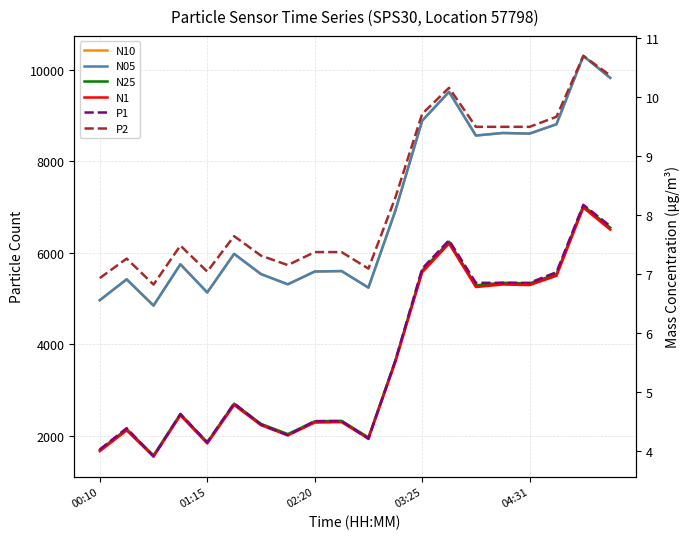

Reading left to right, extract all data points from this chart.

N10: 4962.2	5418.5	4843.9	5747.3	5131.2	5975.1	5533.3	5309.6	5589.1	5599.1	5236.9	6915.1	8888.7	9519.8	8565.1	8620.7	8607.6	8811.4	10306.8	9827.1
N05: 4961.9	5418.2	4843.6	5747.0	5130.9	5974.7	5533.0	5309.3	5588.8	5598.8	5236.6	6914.8	8888.3	9519.4	8564.7	8620.3	8607.2	8811.0	10306.3	9826.6
N25: 1684.6	2140.8	1566.3	2469.6	1853.5	2697.3	2255.6	2031.9	2311.4	2321.4	1959.2	3637.3	5610.7	6241.7	5287.1	5342.7	5329.6	5533.3	7028.6	6549.0
N1: 1658.7	2113.5	1540.8	2441.2	1827.1	2668.2	2227.9	2004.8	2283.6	2293.5	1932.4	3605.3	5572.4	6201.5	5249.9	5305.3	5292.2	5494.8	6985.9	6507.8
P1: 4.0	4.4	3.9	4.6	4.2	4.8	4.5	4.3	4.5	4.5	4.2	5.5	7.1	7.6	6.8	6.8	6.8	7.0	8.2	7.8
P2: 6.9	7.3	6.8	7.5	7.0	7.6	7.3	7.2	7.4	7.4	7.1	8.3	9.7	10.2	9.5	9.5	9.5	9.7	10.7	10.4